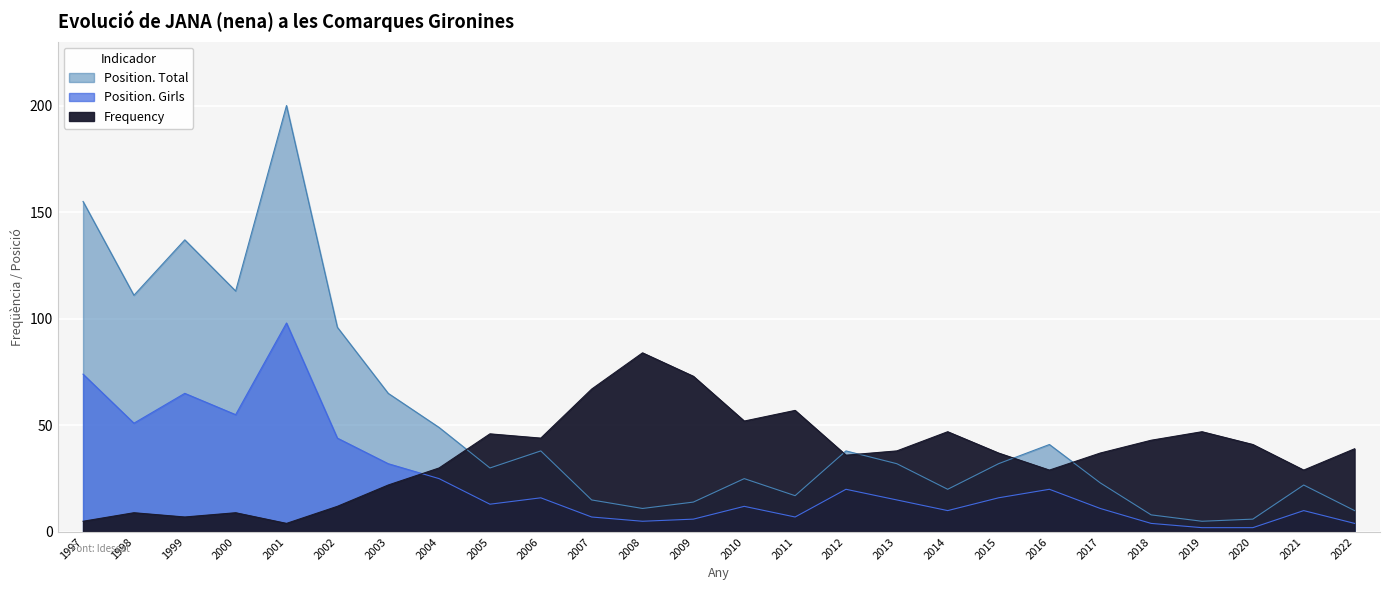

Which category has the highest value across all series?

2001